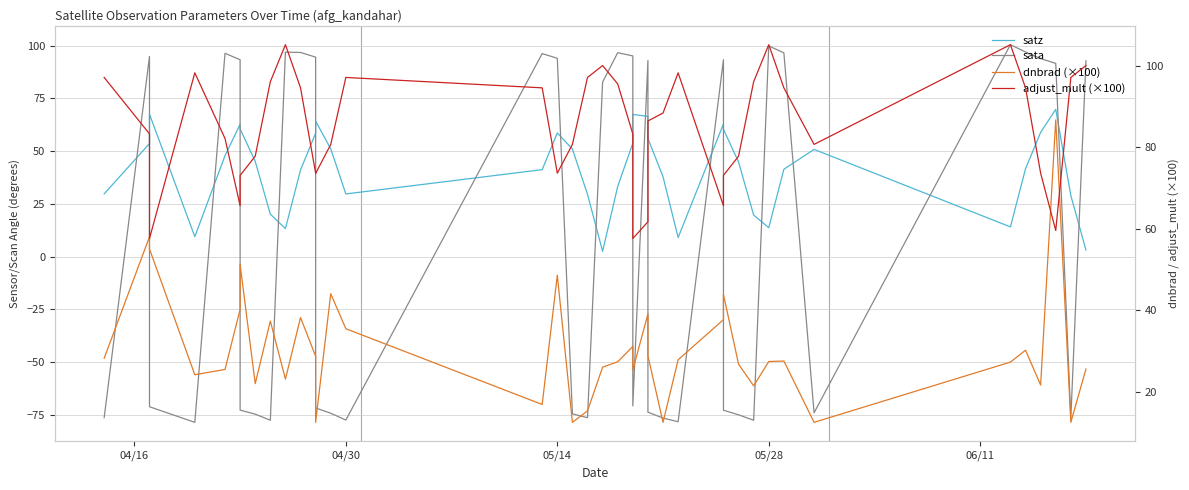

Which series has the largest range (max minus min)?

sata